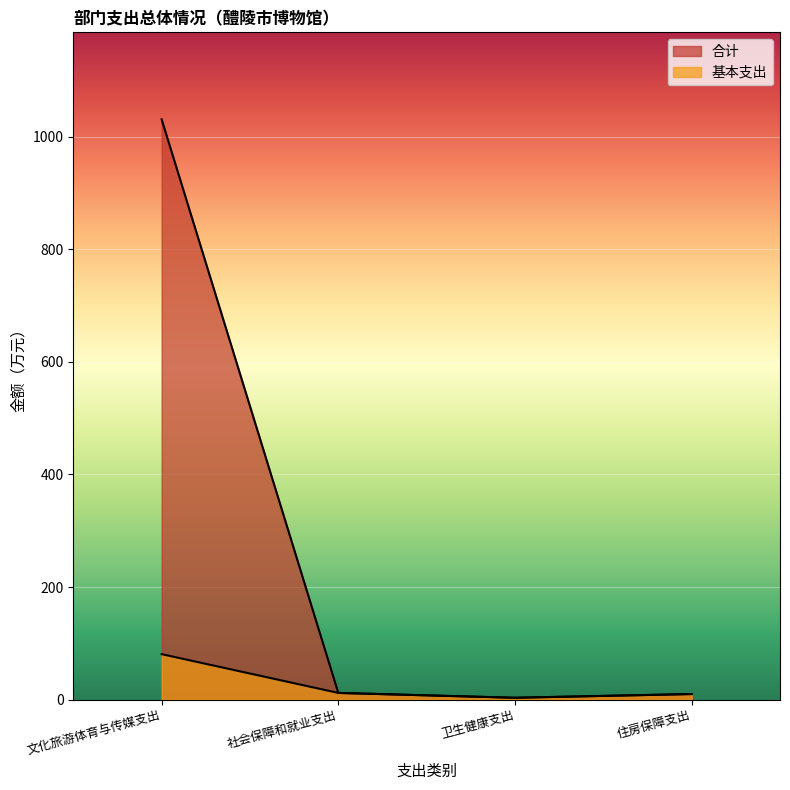

True or false: 基本支出 and 合计 cross at least once.

False